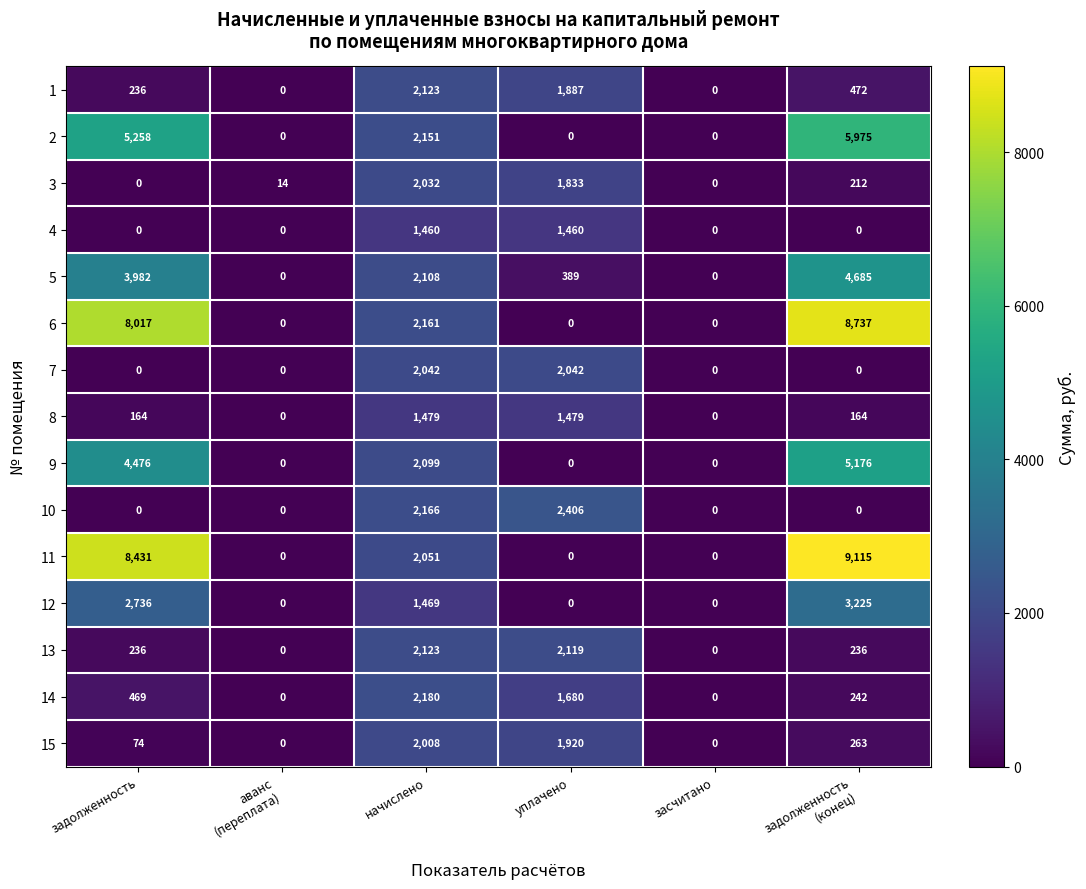

What is the difference between the second highest and minimum values in the 13 series?

2119